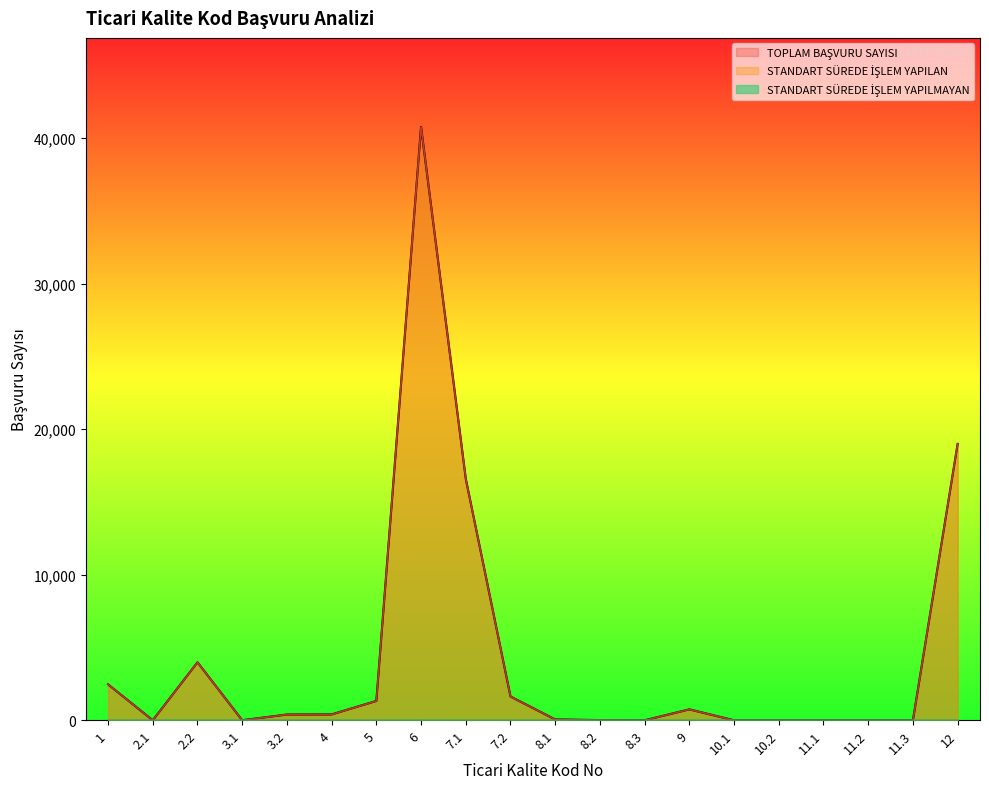

True or false: STANDART SÜREDE İŞLEM YAPILMAYAN and STANDART SÜREDE İŞLEM YAPILAN cross at least once.

False